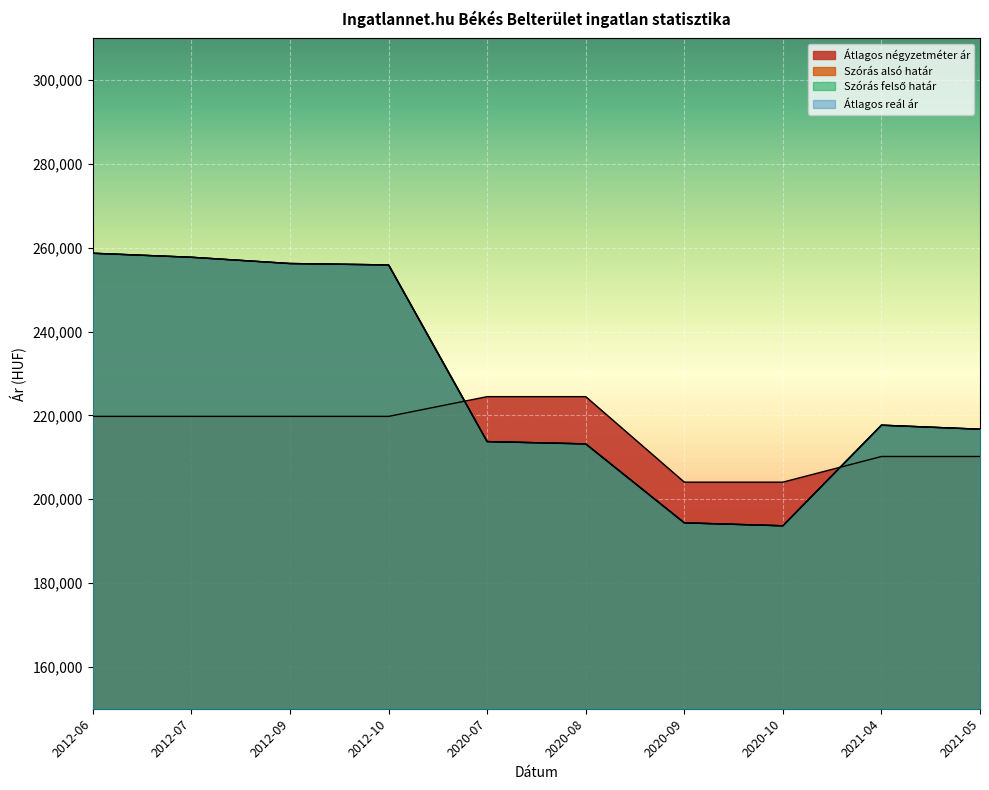

How many interior local valleys does the Szórás alsó határ series have?

1